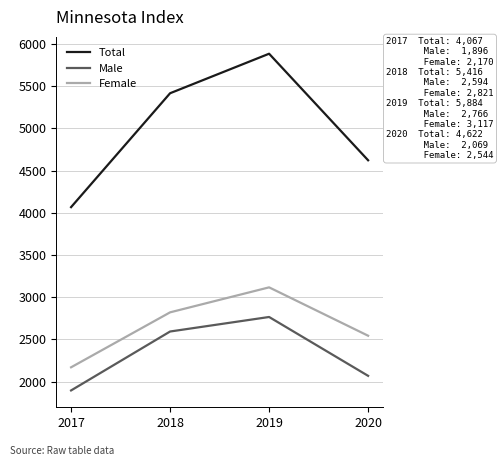

What is the maximum value for Total?

5884